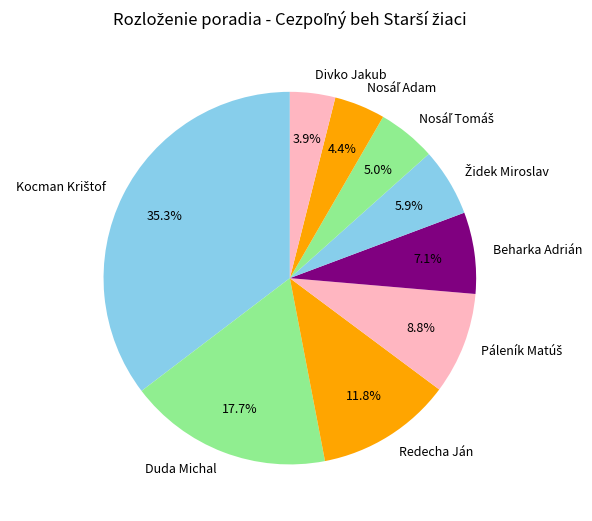

What percentage do Redecha Ján and Beharka Adrián together represent?

18.9%